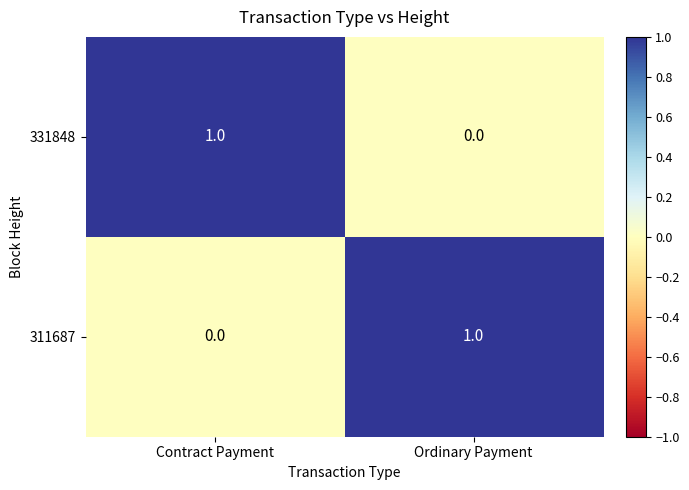

Is it true that 331848 equals 0 at Ordinary Payment?

True